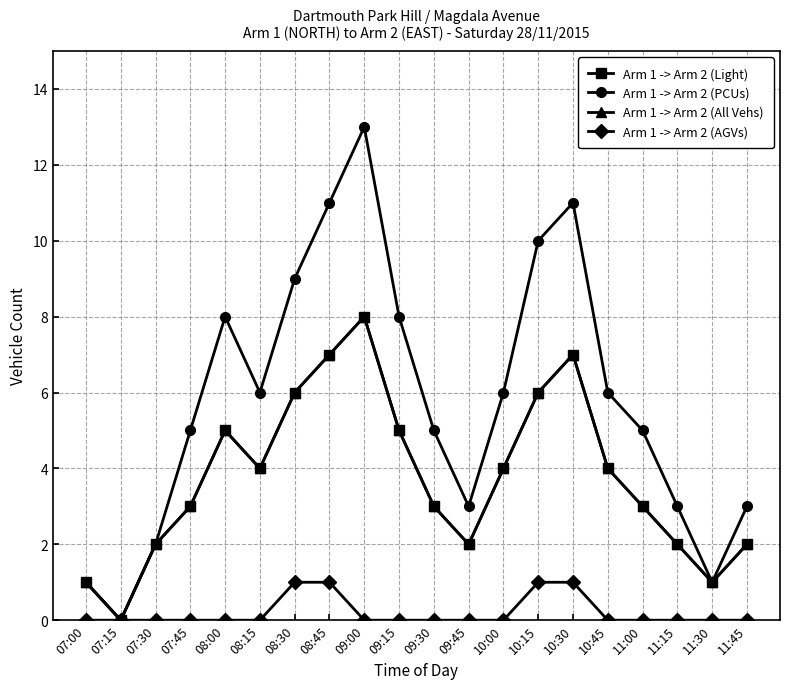

Is this an area chart (filled region under the line)?

No